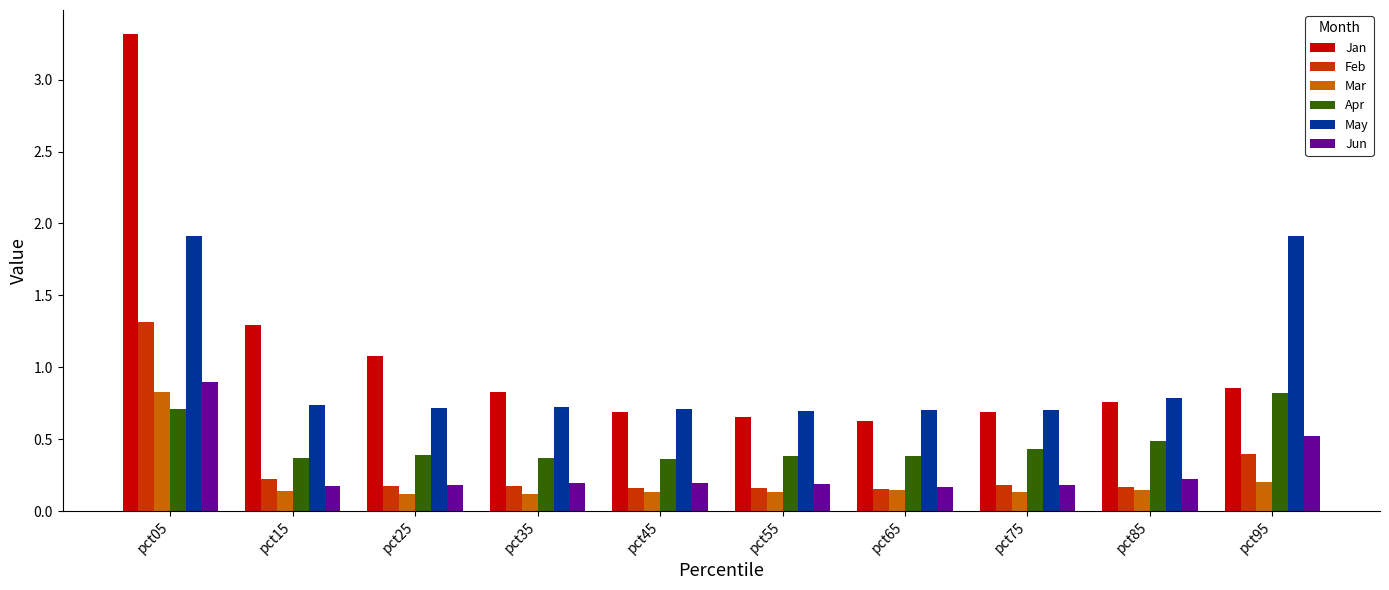

What is the total value across all series at pct25?

2.7